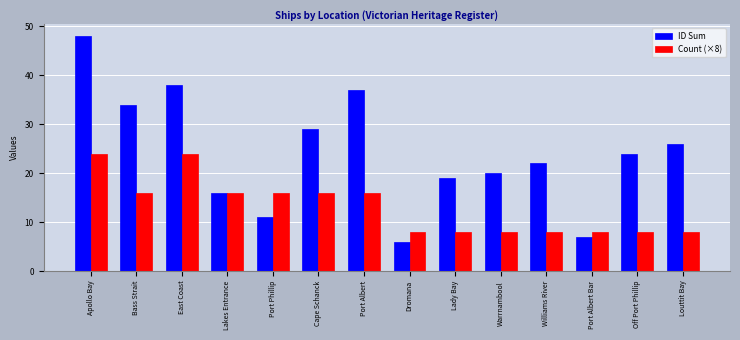

What is the difference between the second highest and second lowest values in the Count (×8) series?

16